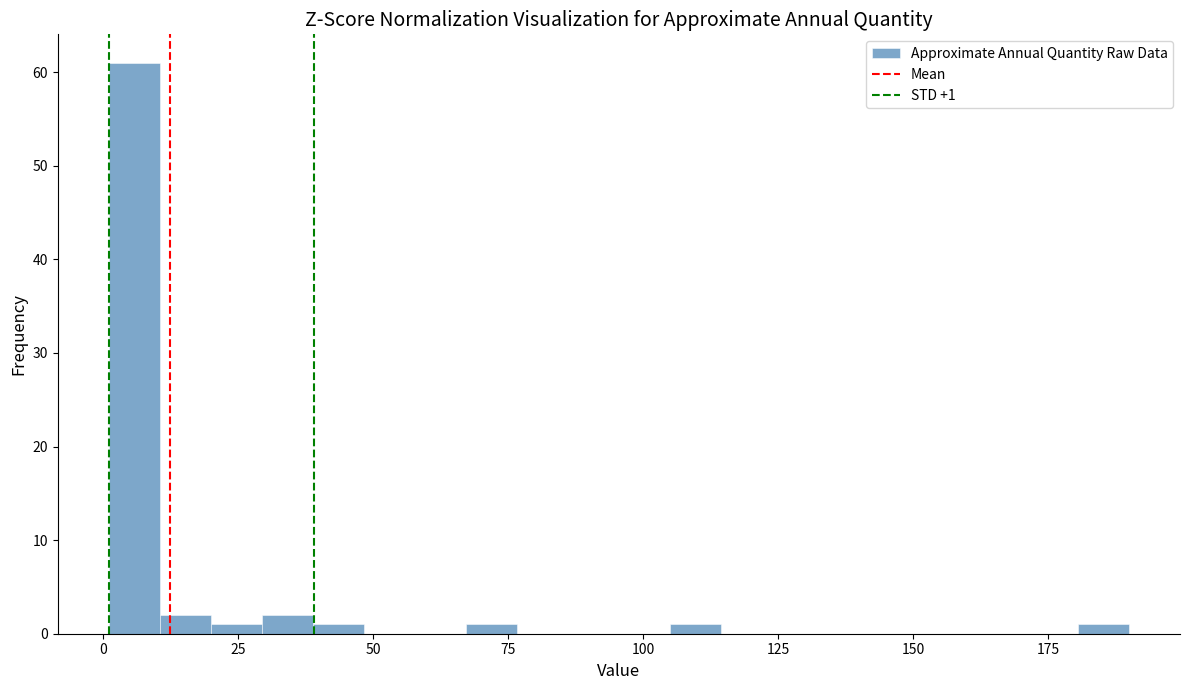

Read against the x-axis, roughly where is the centre of the tallest bar?

5